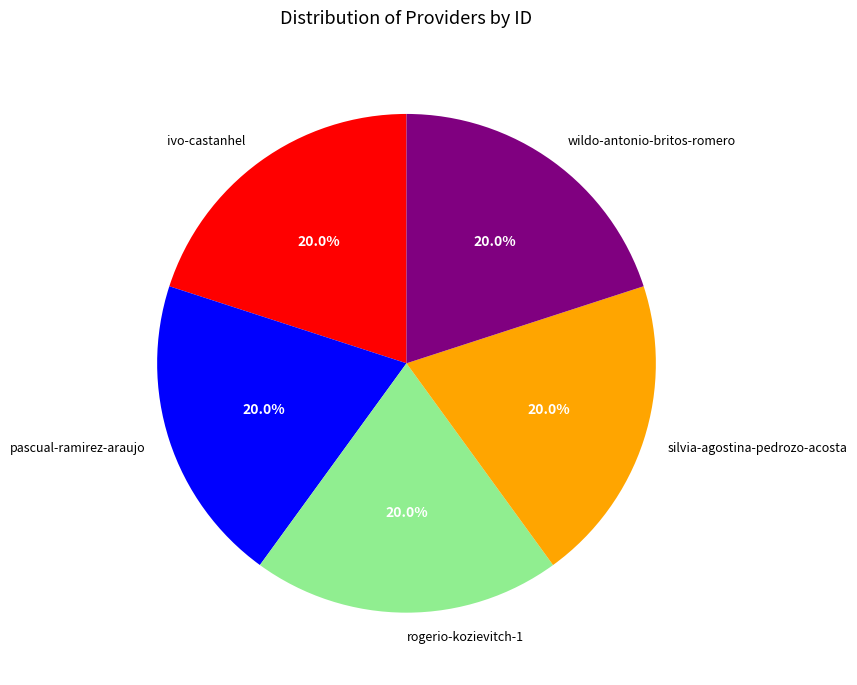

Is the sum of pascual-ramirez-araujo and ivo-castanhel greater than half?

No